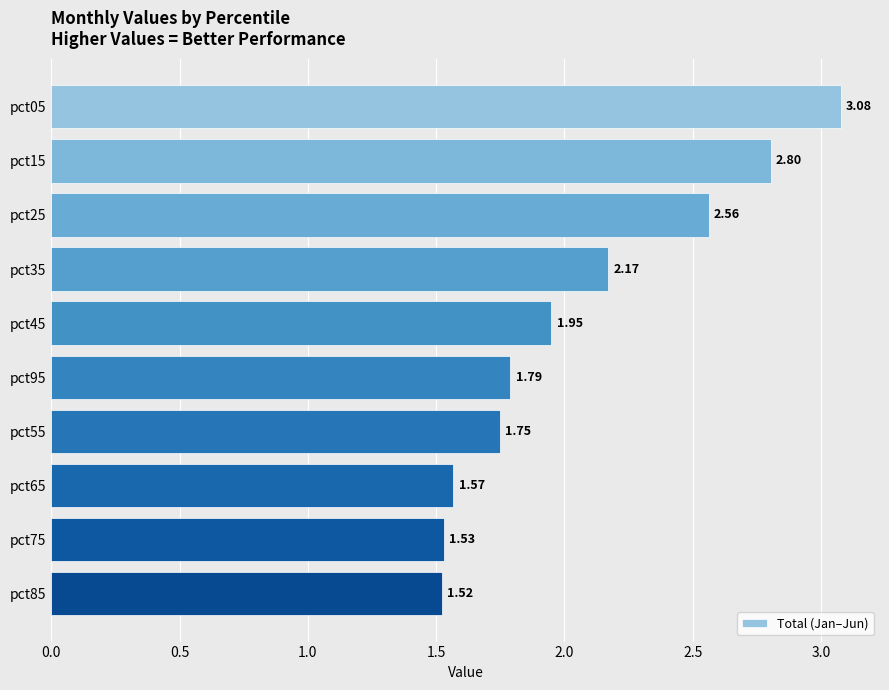

At which label is the value closest to 2?

pct45